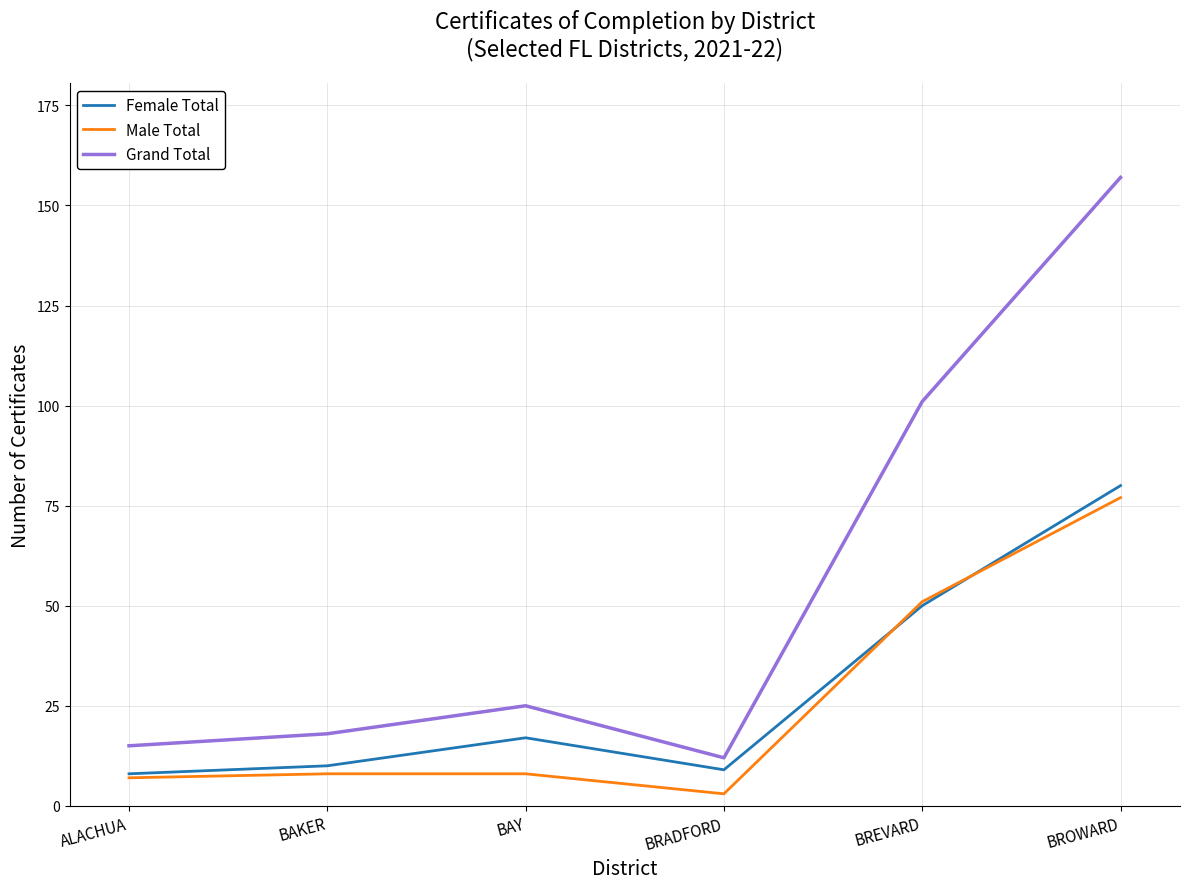

The Grand Total series shows 101 at BREVARD. True or false?

True